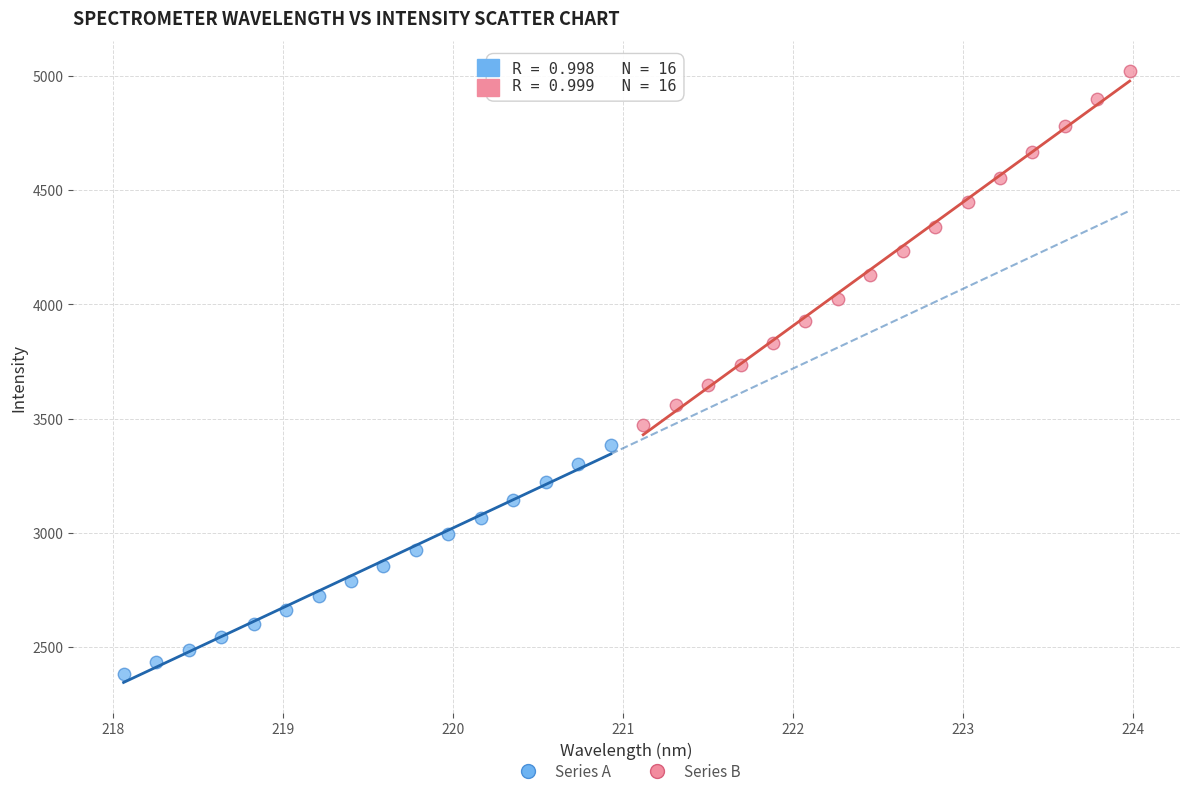

What are all the series names shown in the legend?

Series A, Series B